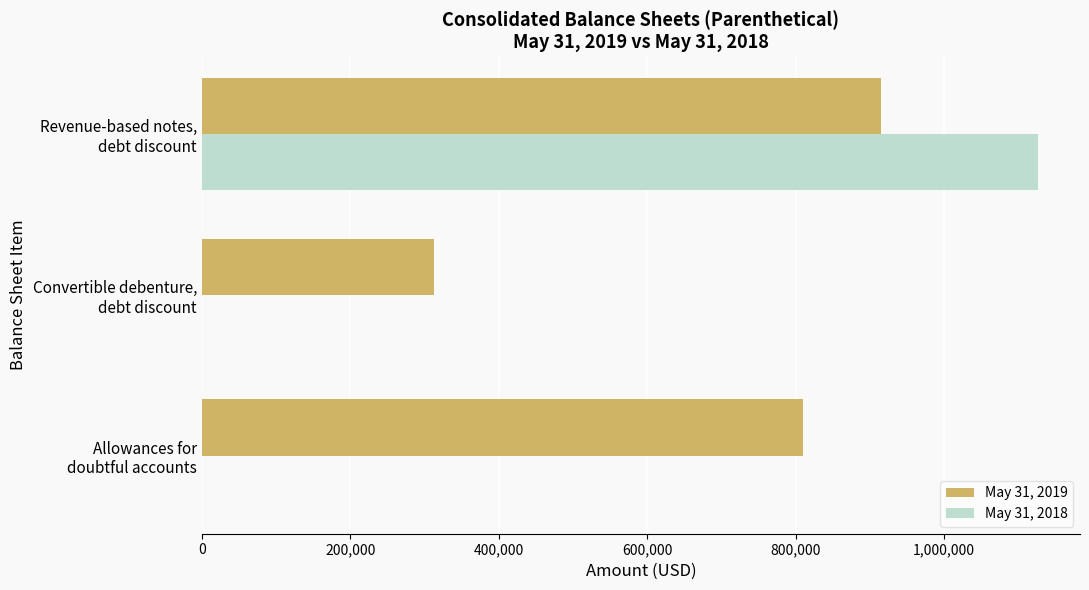

Which series has the largest total across all categories?

May 31, 2019